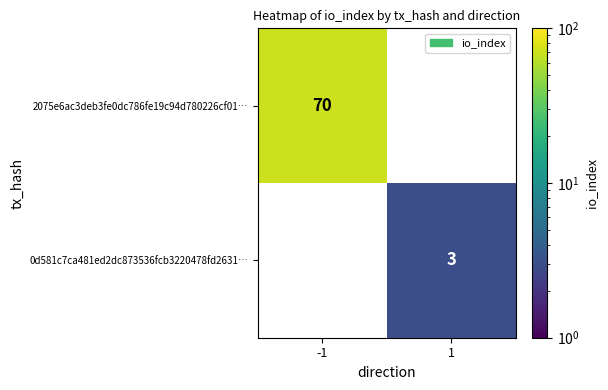

Is the value of 2075e6ac3deb3fe0dc786fe19c94d780226cf01… at -1 greater than the value of 0d581c7ca481ed2dc873536fcb3220478fd2631… at 1?

Yes